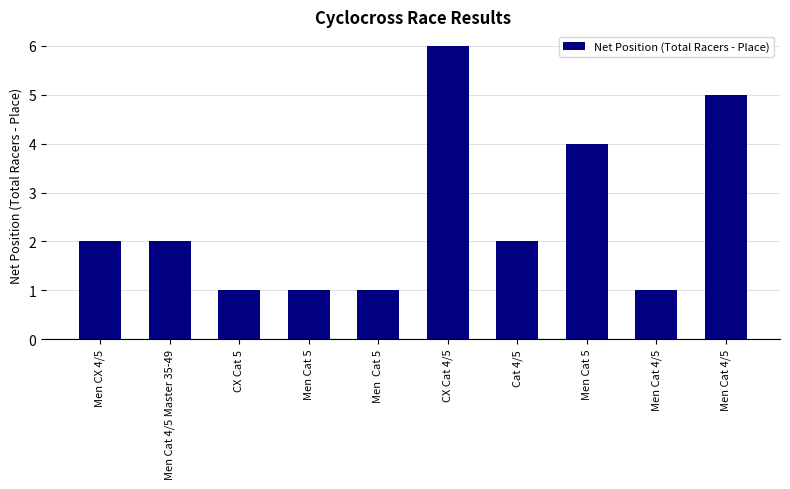

Rank the categories by value from highest to lowest.

CX Cat 4/5, Men Cat 4/5, Men Cat 5, Men CX 4/5, Men Cat 4/5 Master 35-49, Cat 4/5, CX Cat 5, Men Cat 5, Men  Cat 5, Men Cat 4/5